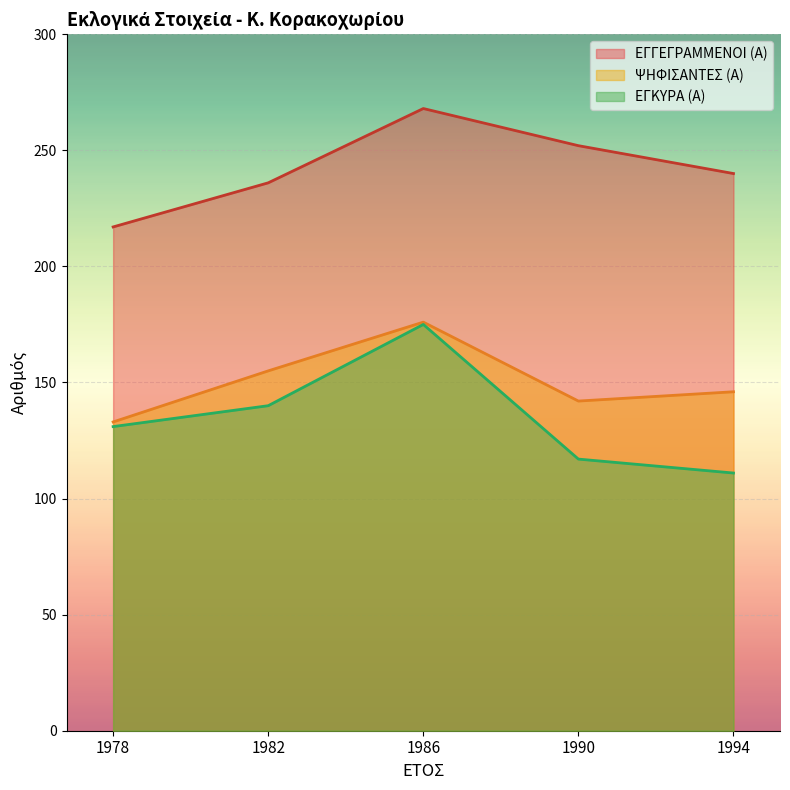

List the labels in order of ΕΓΚΥΡΑ (Α) value, smallest first.

1994, 1990, 1978, 1982, 1986